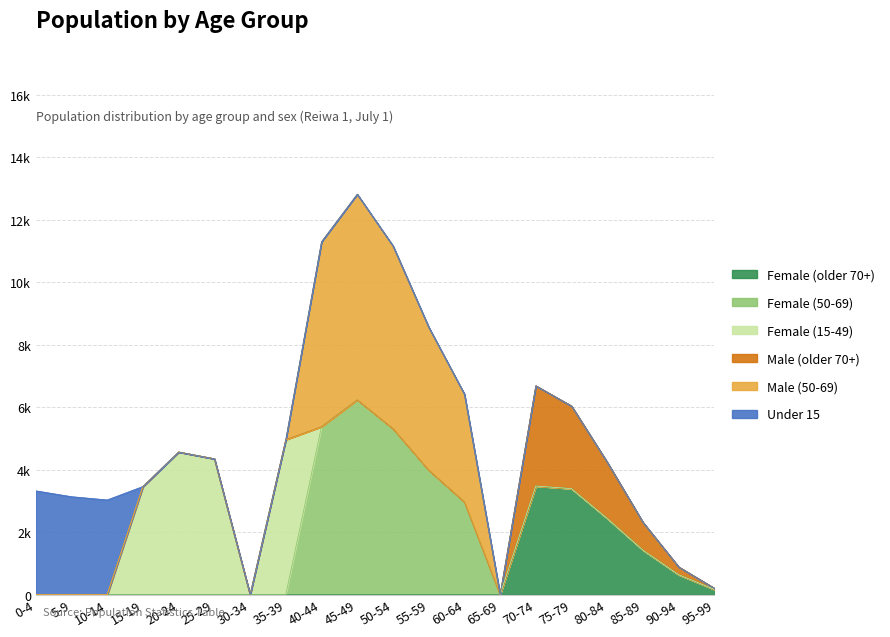

What is the difference between the maximum and minimum values in the Female (15-49) series?

4964